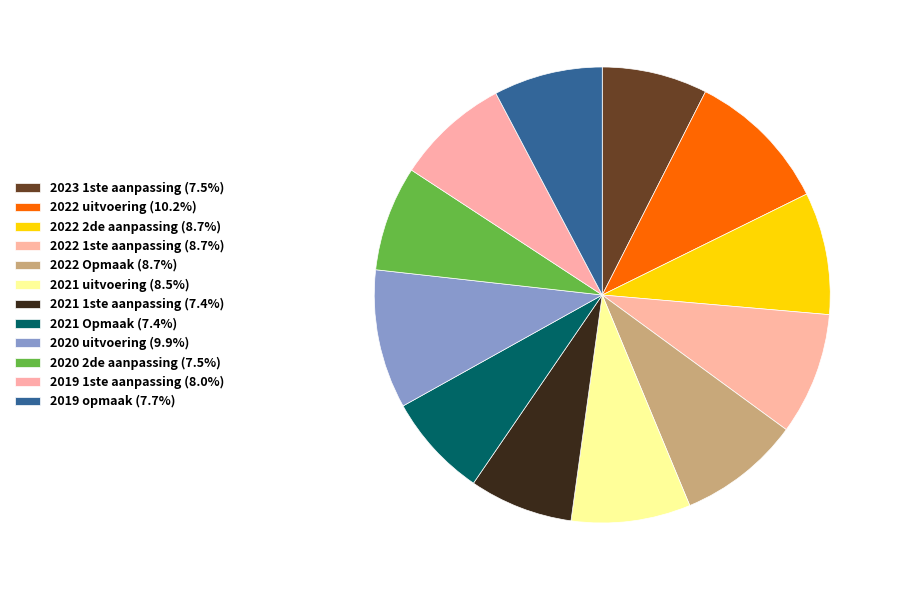

Combined, do 2022 uitvoering and 2022 Opmaak account for over 50%?

No